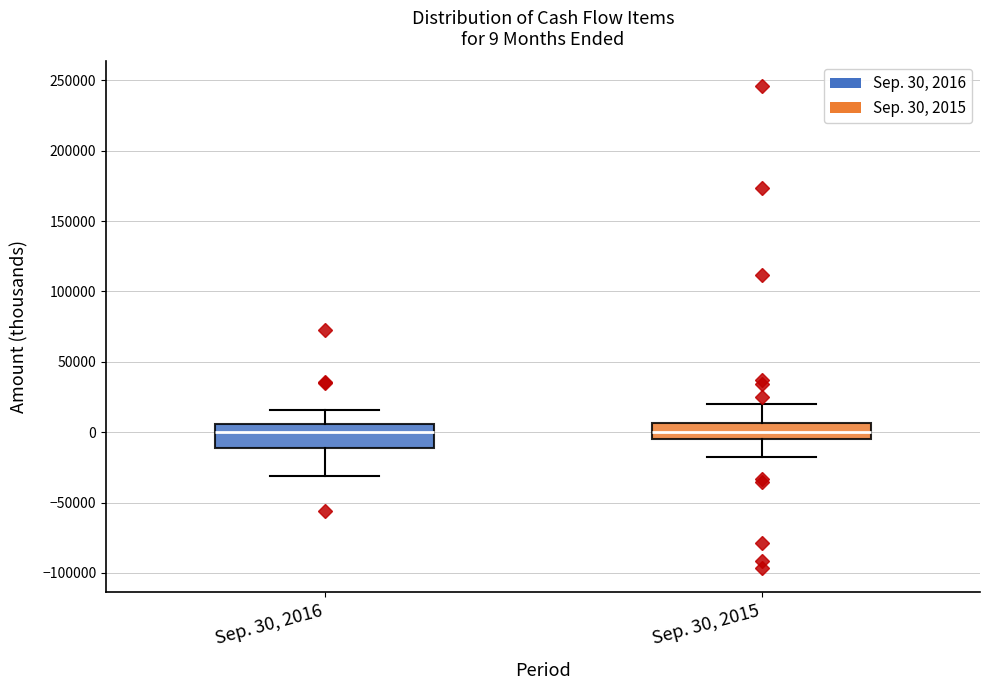

Comparing the boxes themselves (not the whiskers), which one is the tallest?

Sep. 30, 2016